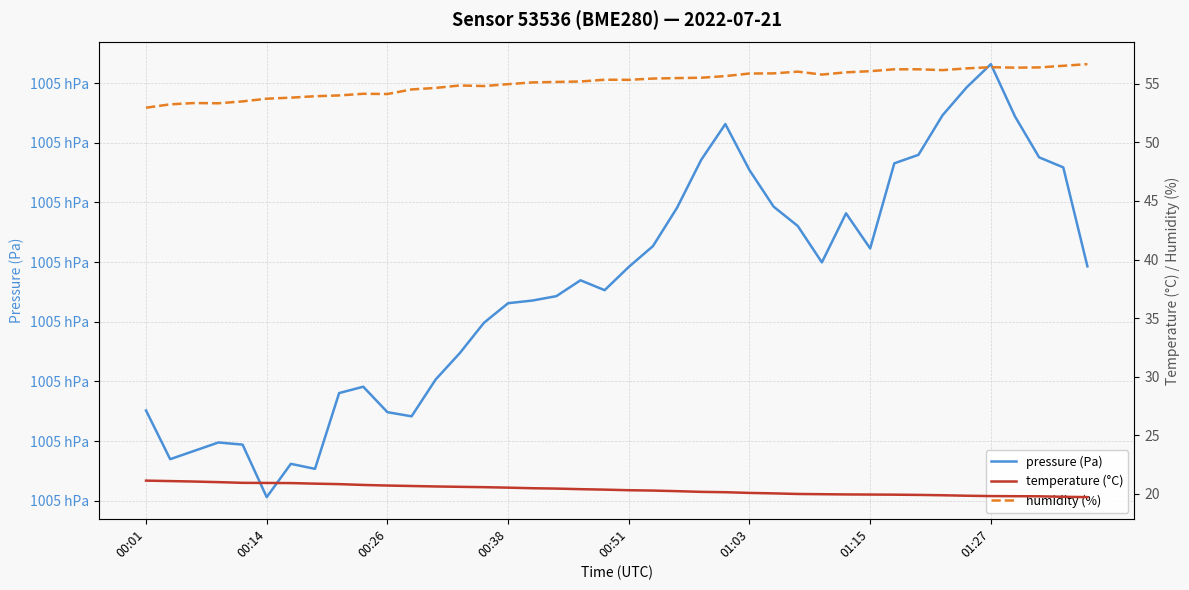

What is the lowest value of the humidity (%) series?

53.0